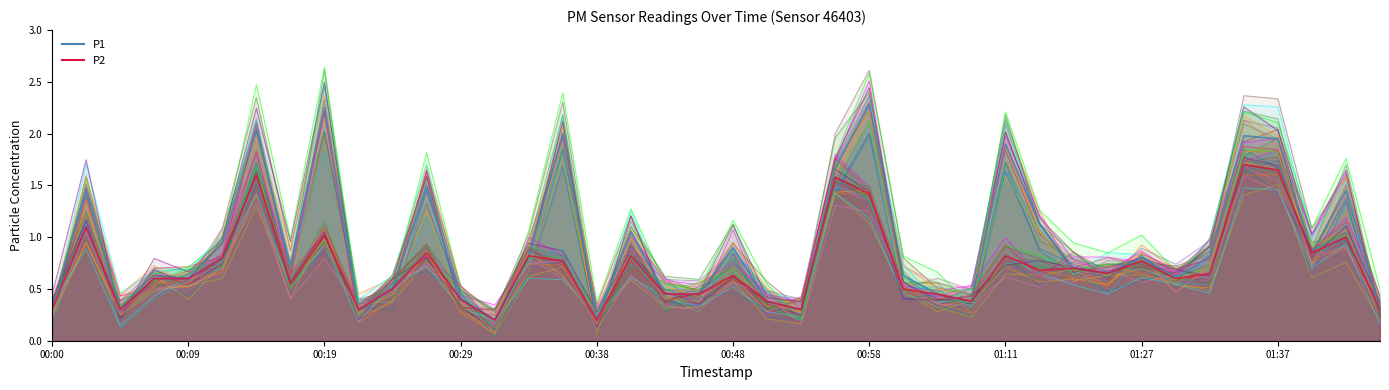

How many lines are shown in the chart?

2